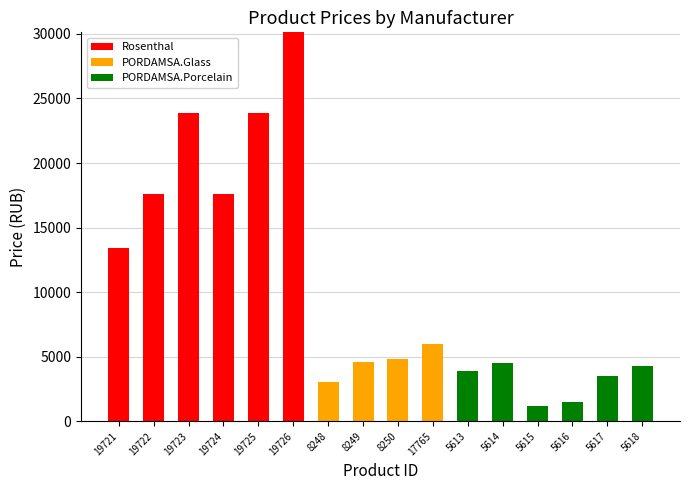

Which category has the highest value in the Rosenthal series?

19726